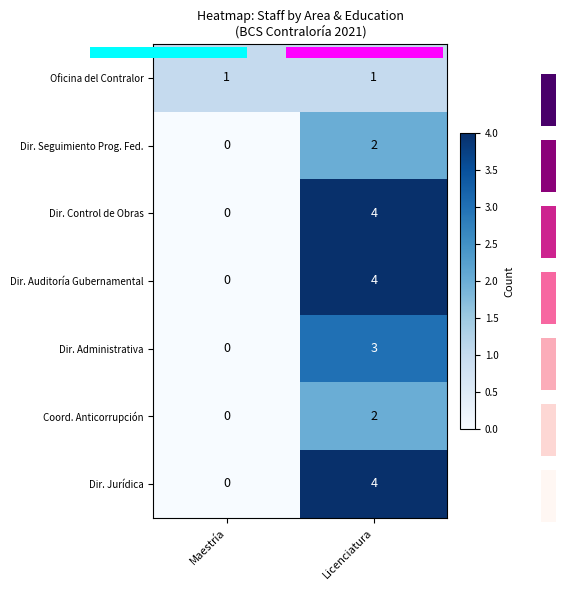

At which category is the sum across all series the highest?

Licenciatura